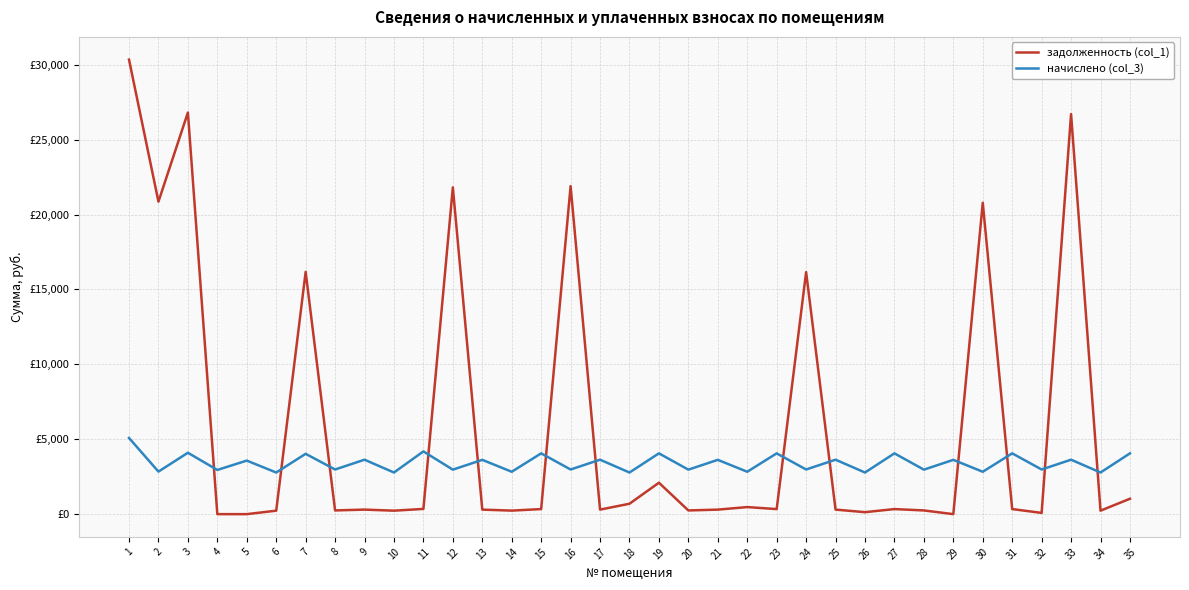

At how many categories does at least one series exceed 19537?

7